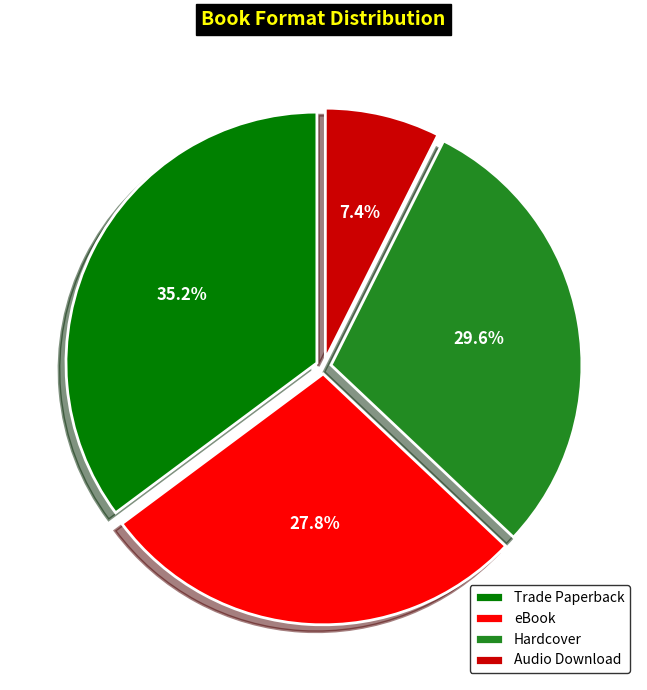

True or false: eBook accounts for 21% of the total.

False